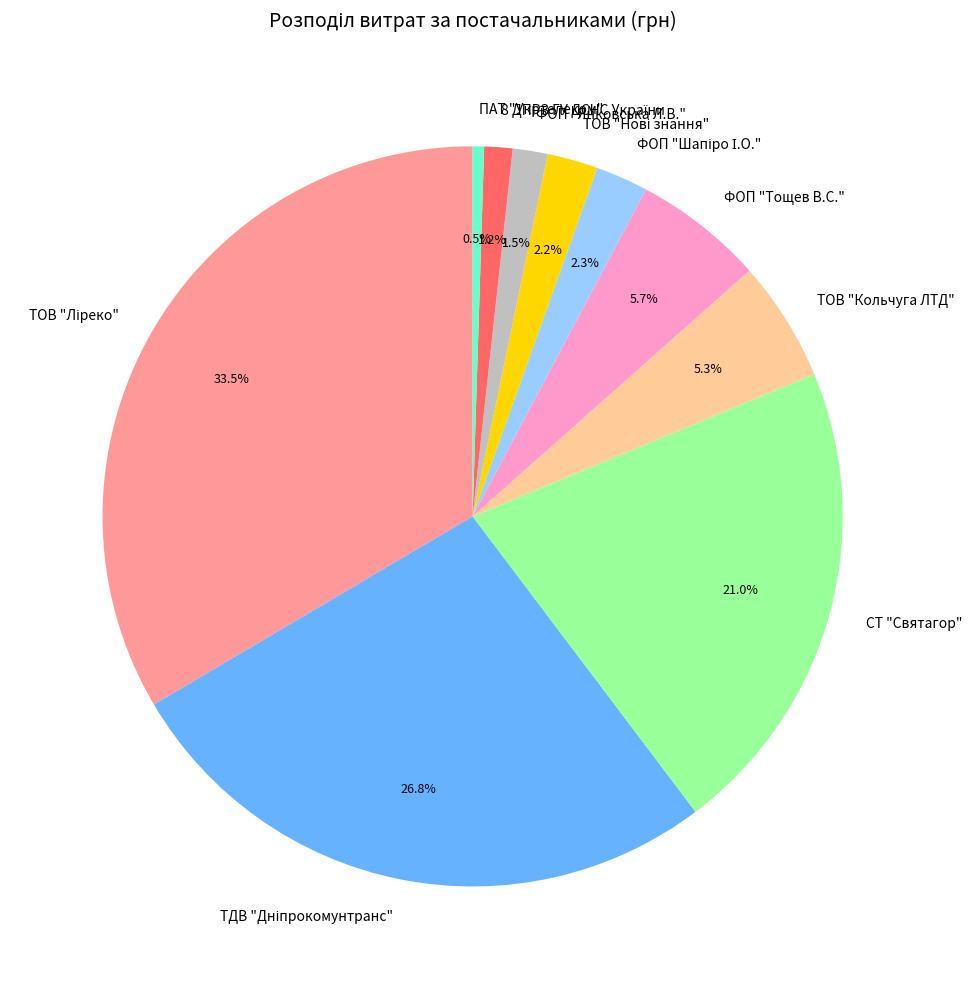

Does any single category account for the majority?

No